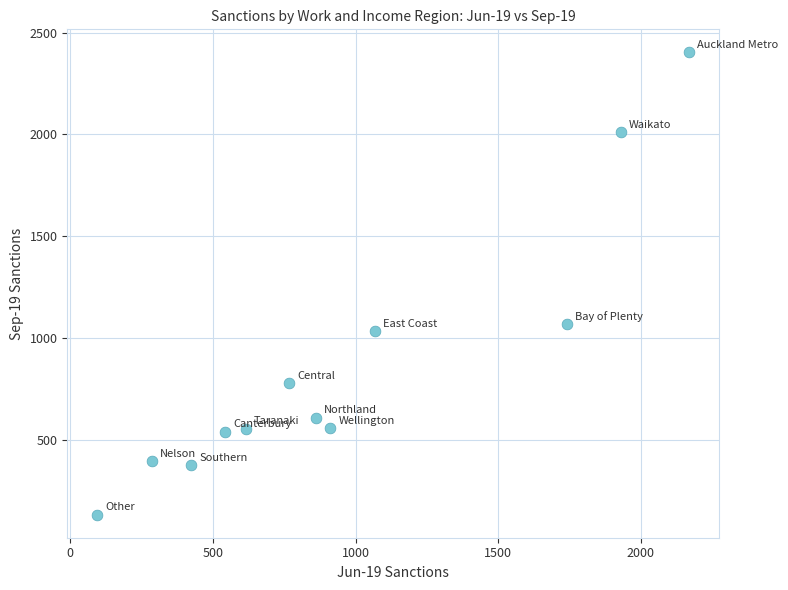

What is the range of X values (max minus min)?

2076